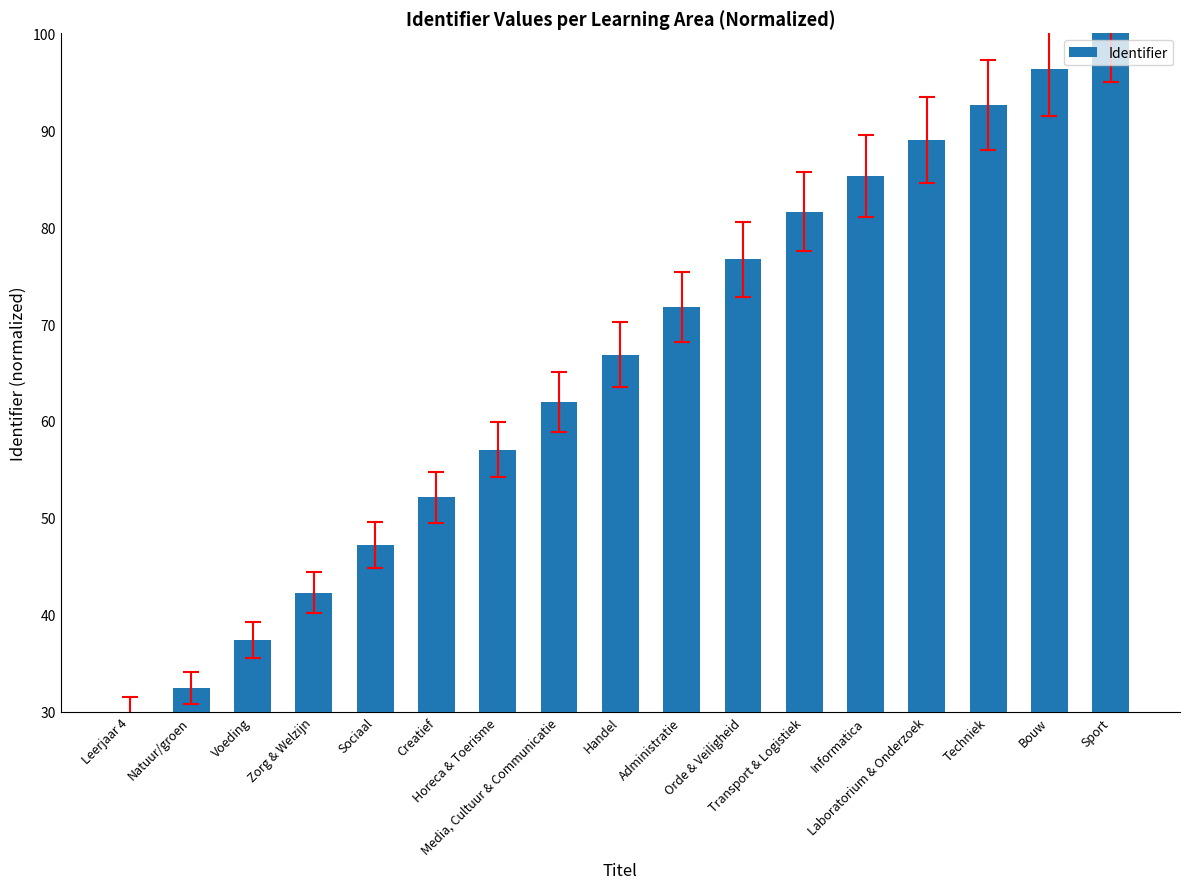

What position from the right is Zorg & Welzijn?

14